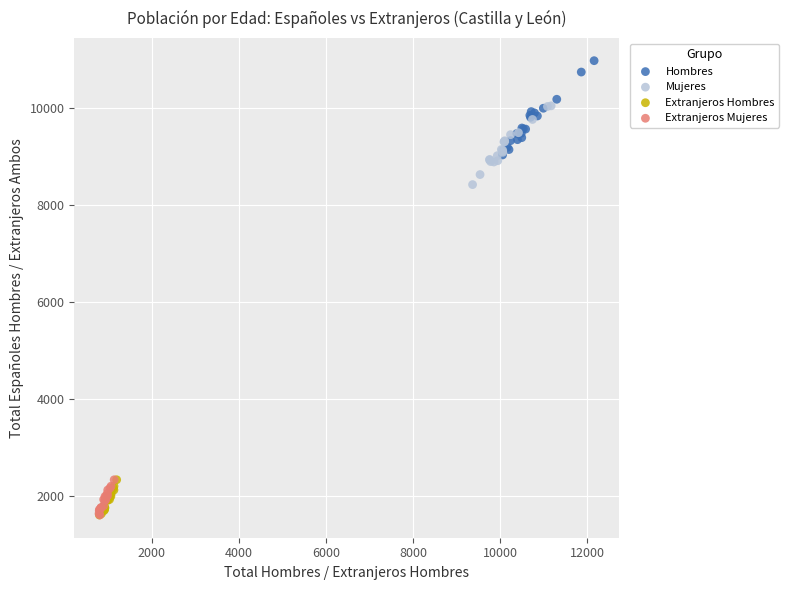

What are all the series names shown in the legend?

Hombres, Mujeres, Extranjeros Hombres, Extranjeros Mujeres